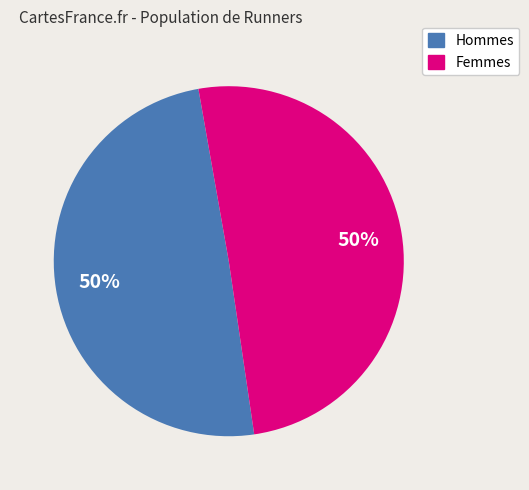

To the nearest percent, what is the average slice percentage?

50%